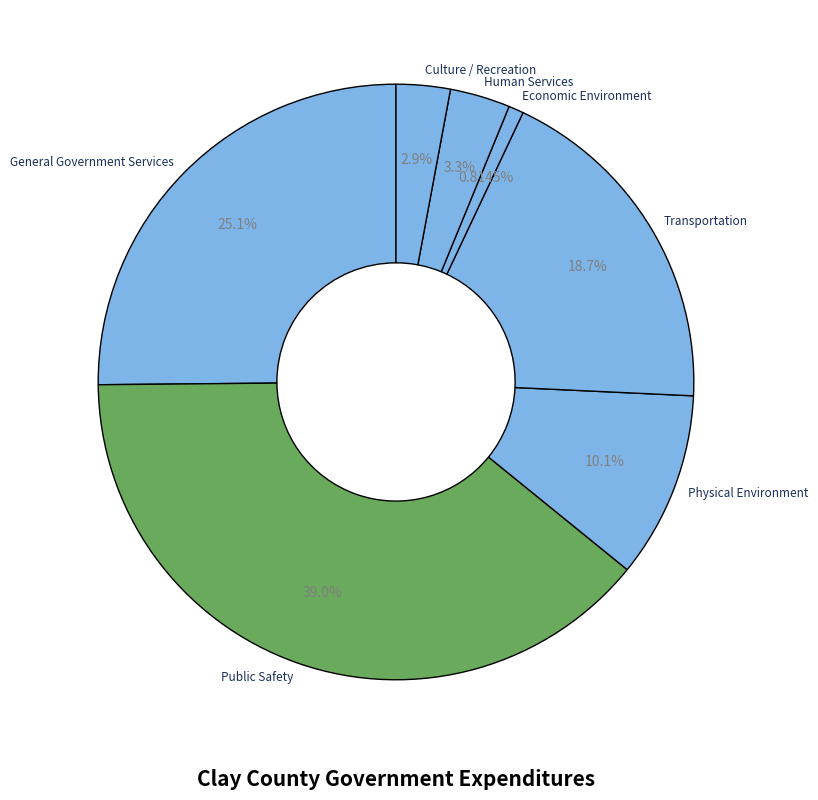

Between Transportation and Economic Environment, which is larger?

Transportation